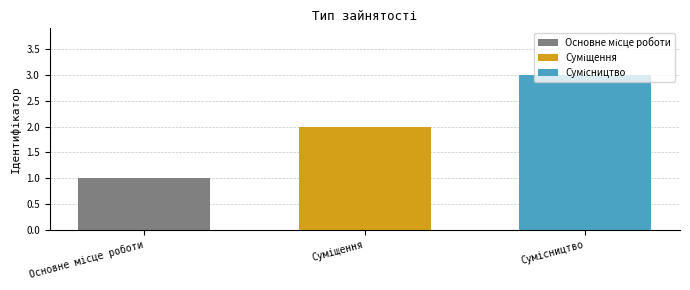

What is the maximum value shown in the chart?

3